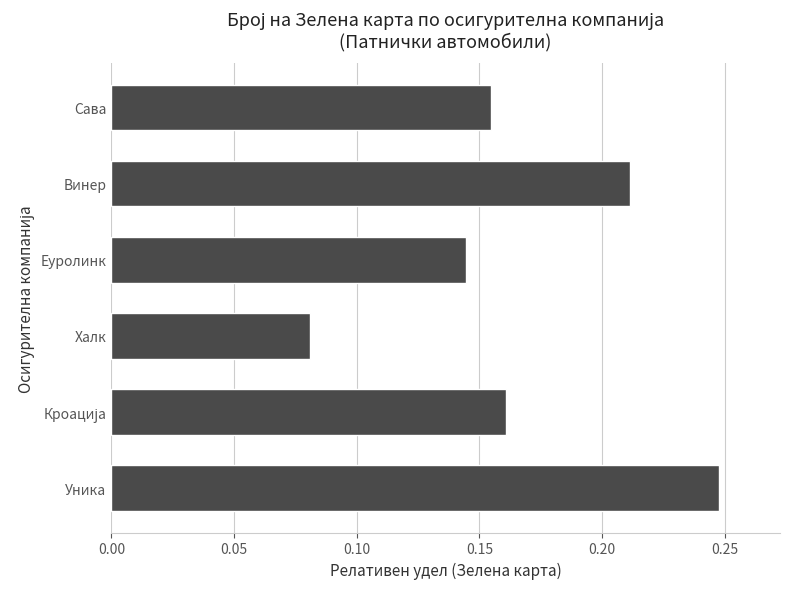

Which label corresponds to the smallest value in the chart?

Халк